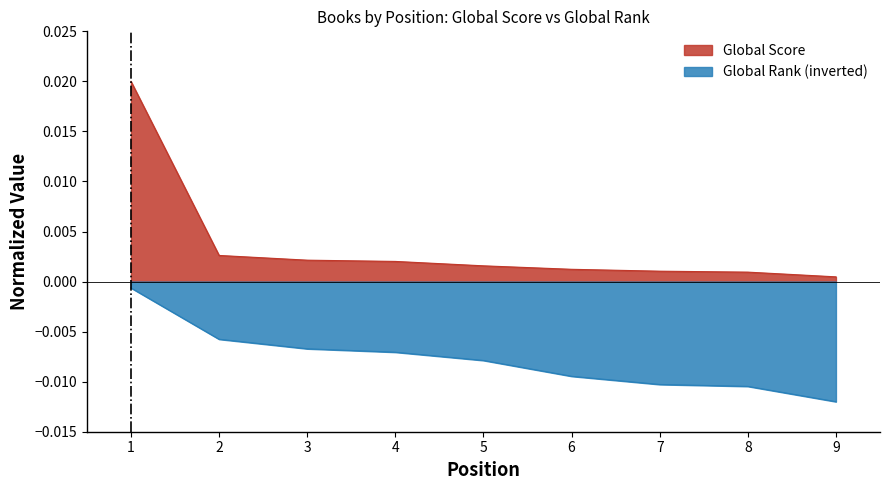

List the series in order of their overall mean, lowest first.

Global Rank (inverted), Global Score